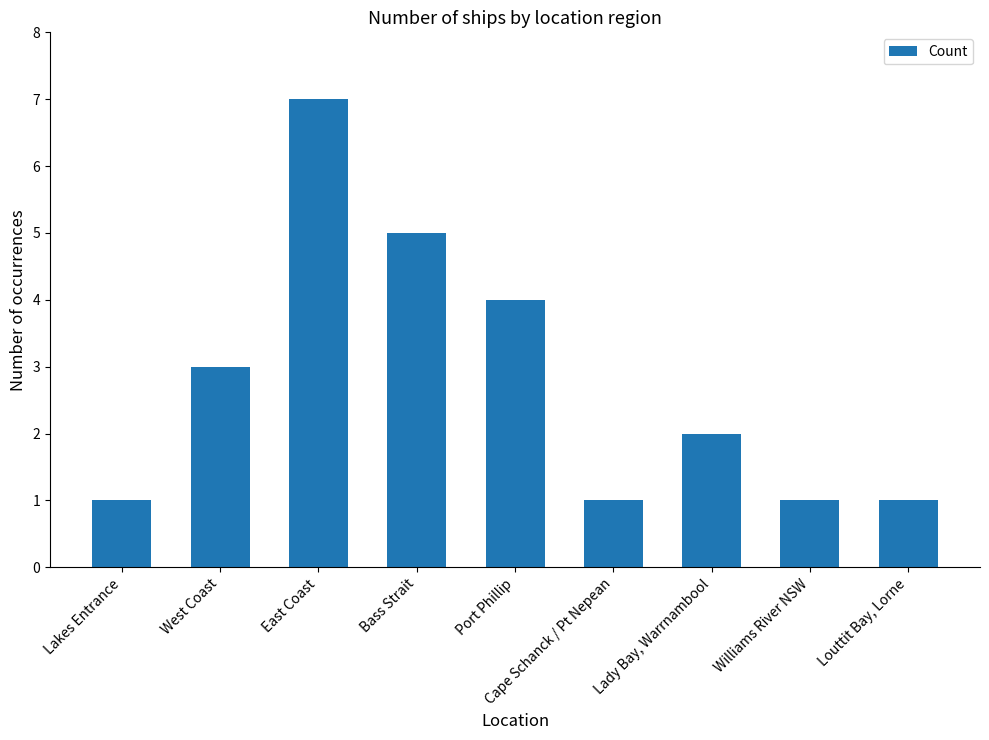

What is the sum of the values at Bass Strait and West Coast?

8